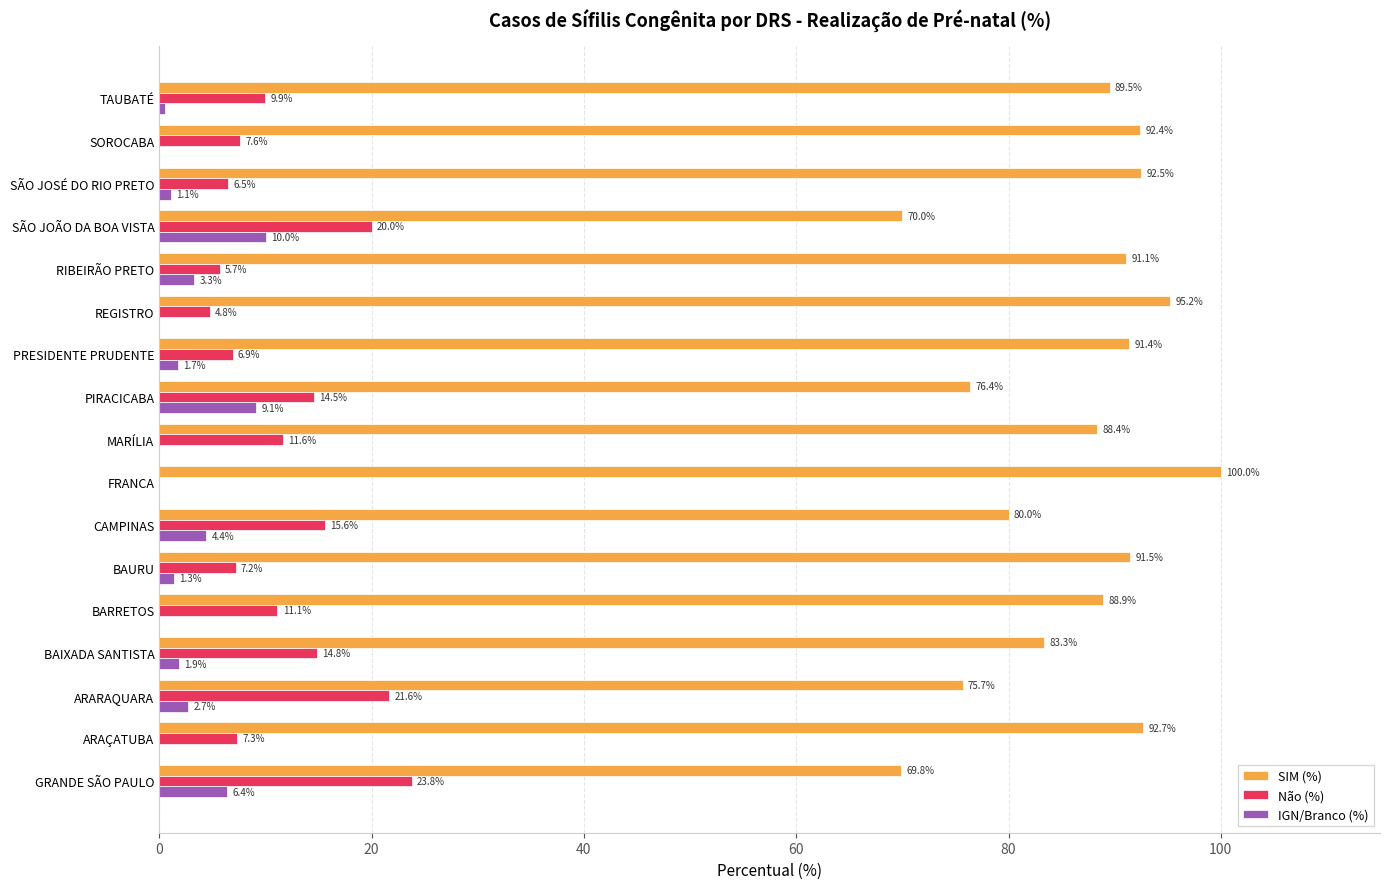

How many distinct data groups are displayed?

3